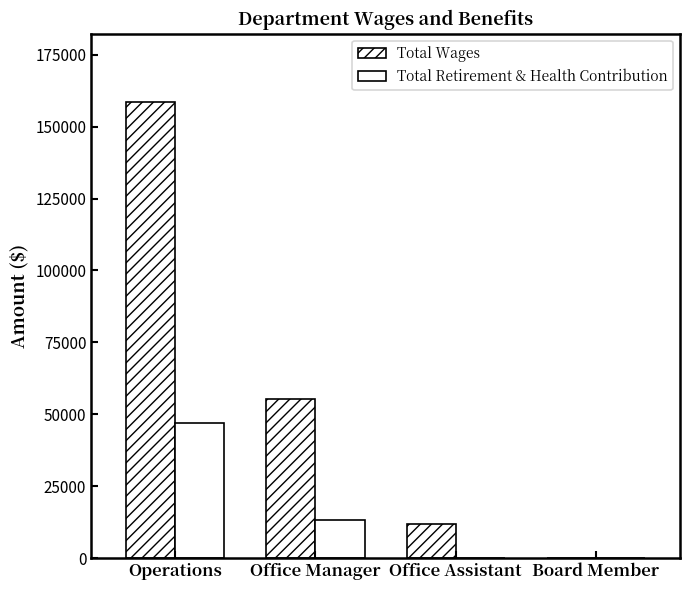

What is the sum of all Total Retirement & Health Contribution values?

60024